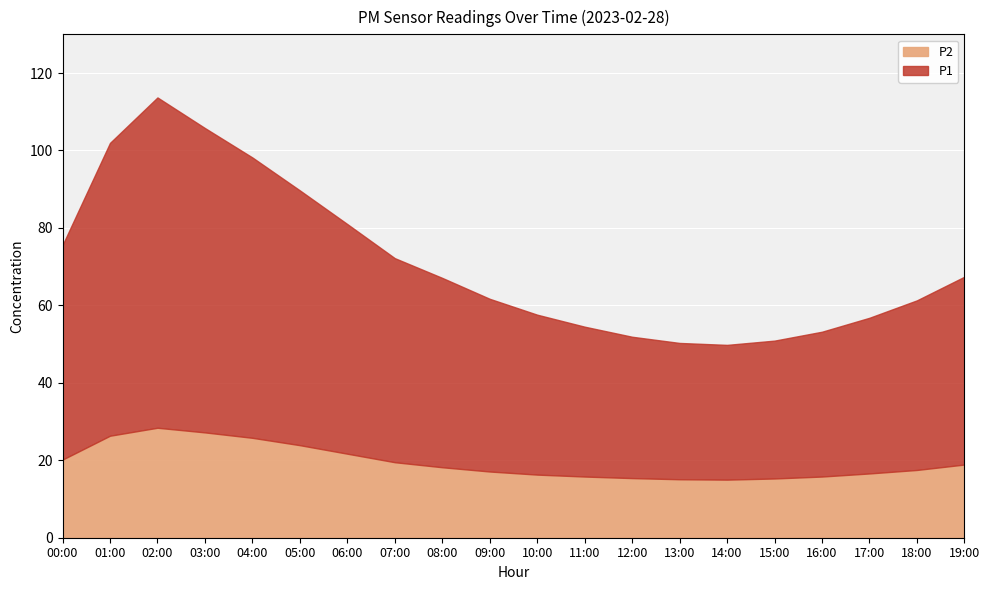

At how many categories does at least one series exceed 43?

12